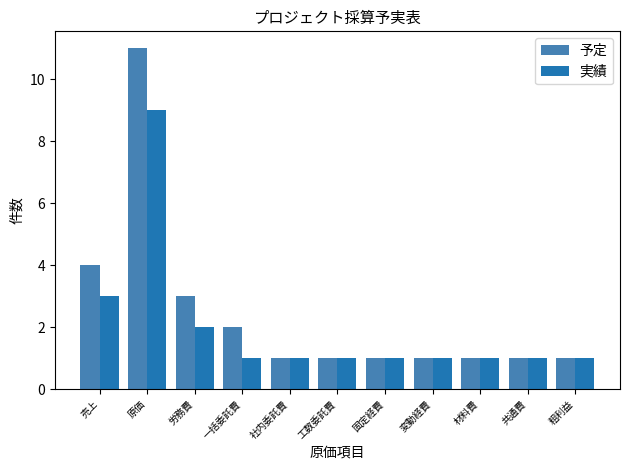

What position from the right is 粗利益?

1